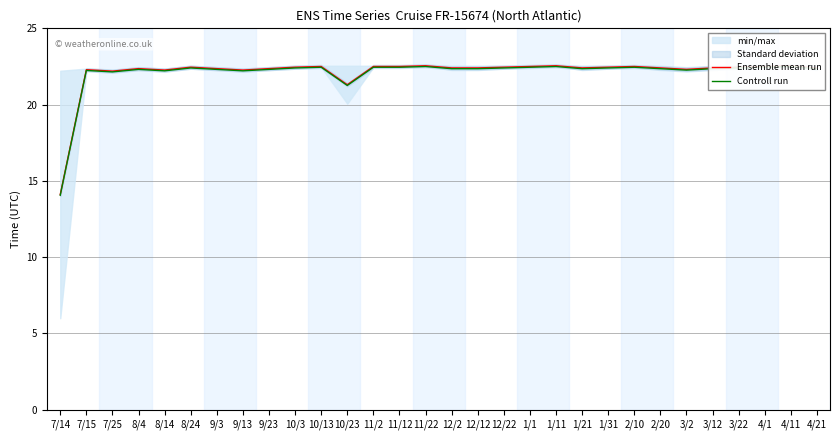

Rank the series at 8/24 from lowest to highest value.

Controll run, Ensemble mean run